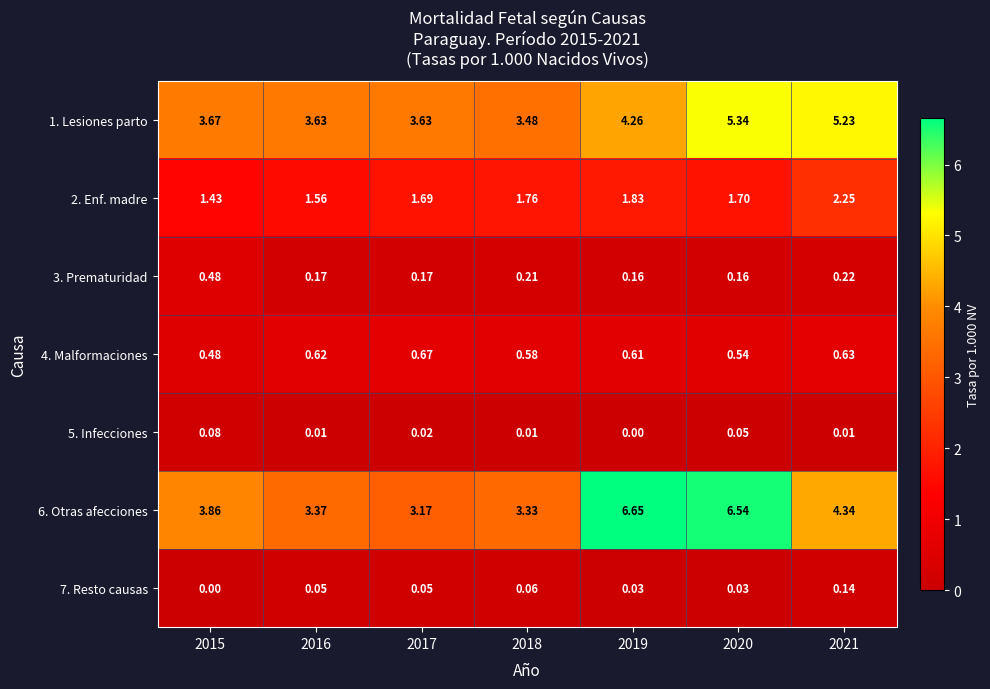

Is the value of 2. Enf. madre at 2018 greater than the value of 6. Otras afecciones at 2018?

No